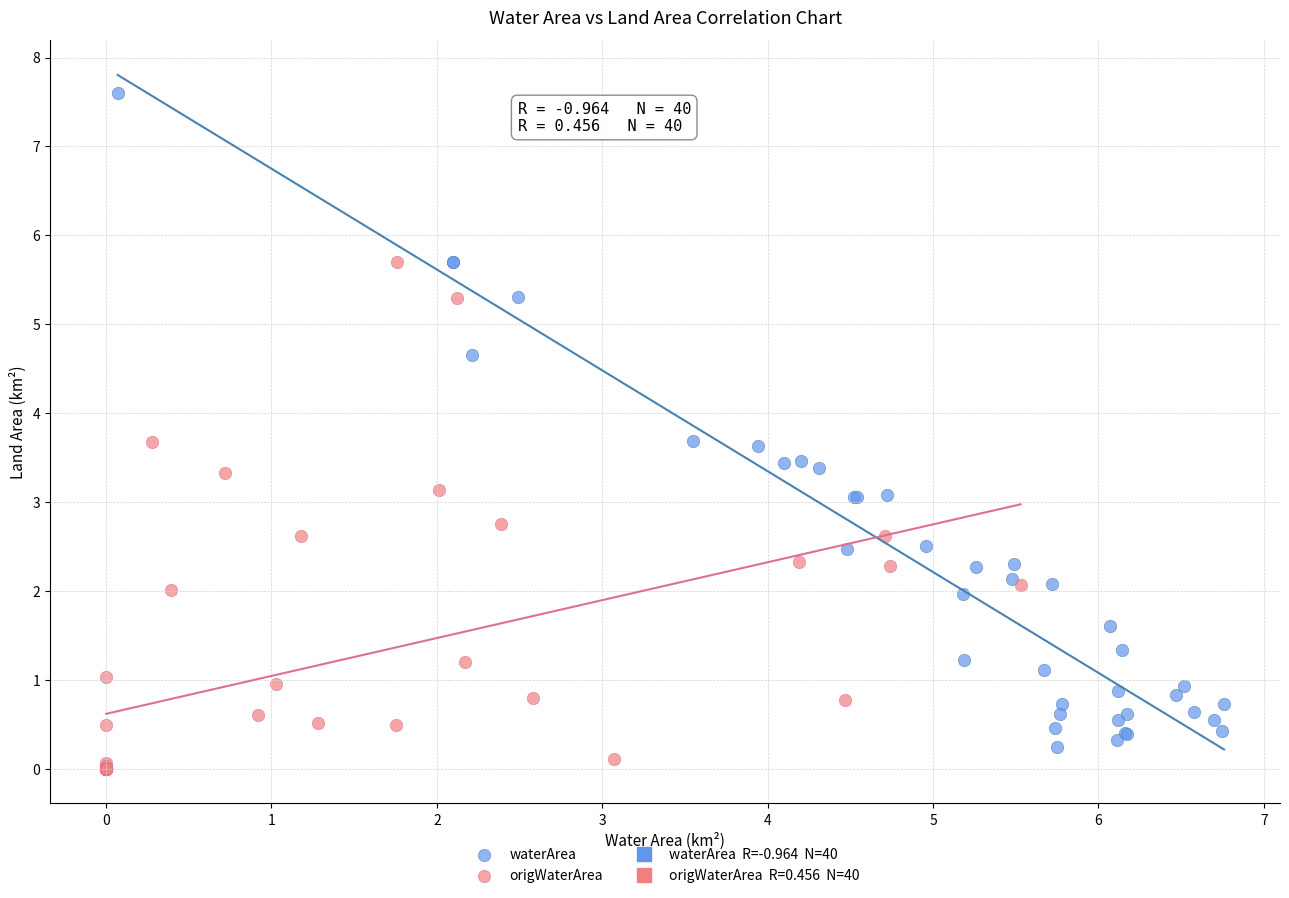

Which series has the widest spread of Y values?

waterArea